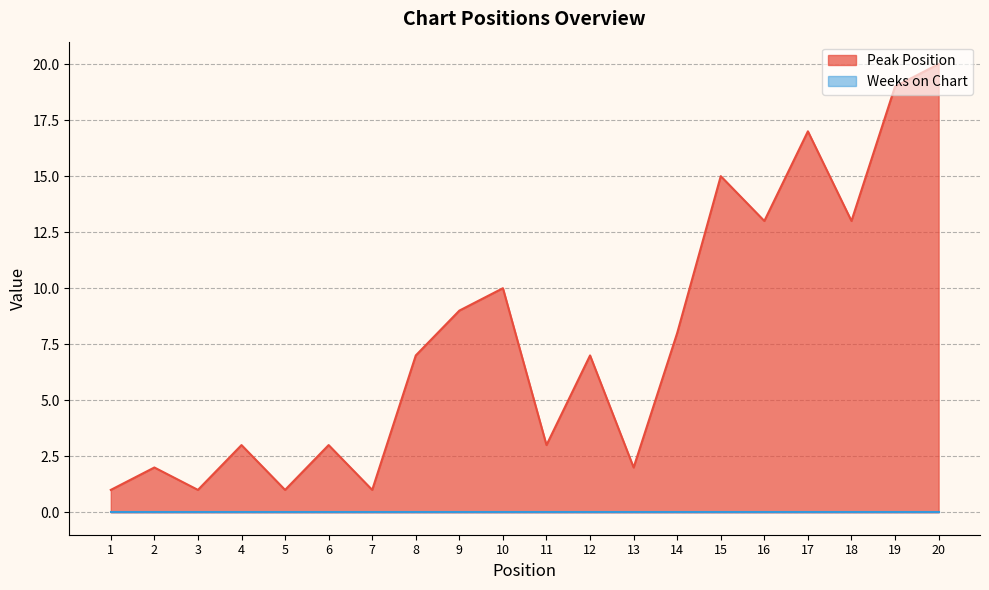

Does the chart have visible grid lines?

Yes